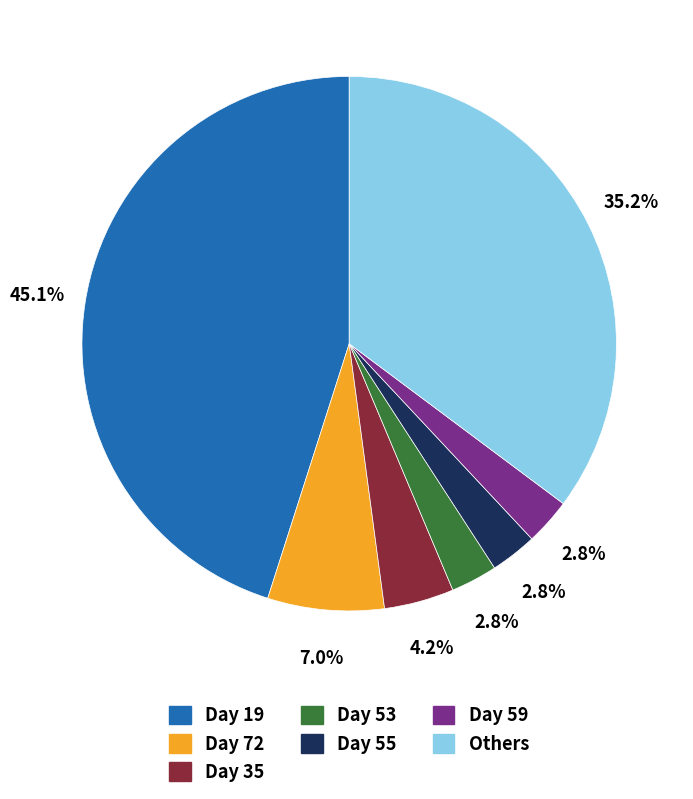

Is there any slice that represents more than half of the pie?

No